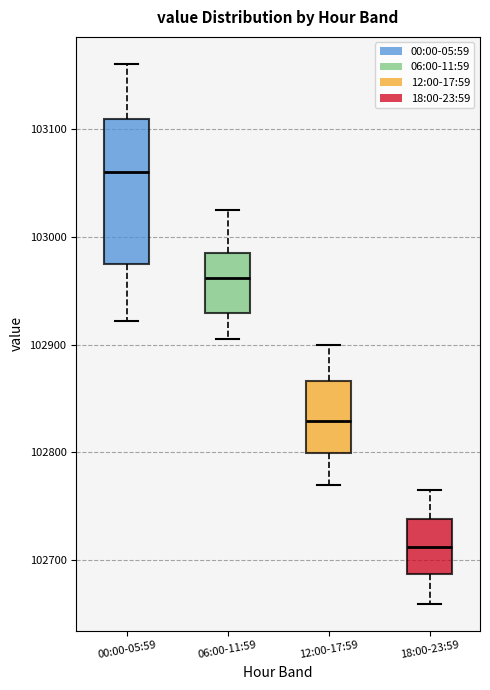

Where does the upper whisker of the box for 12:00-17:59 end on the y-axis? The values are not printed on the chart, so give them approximately, as read against the axis.

102900